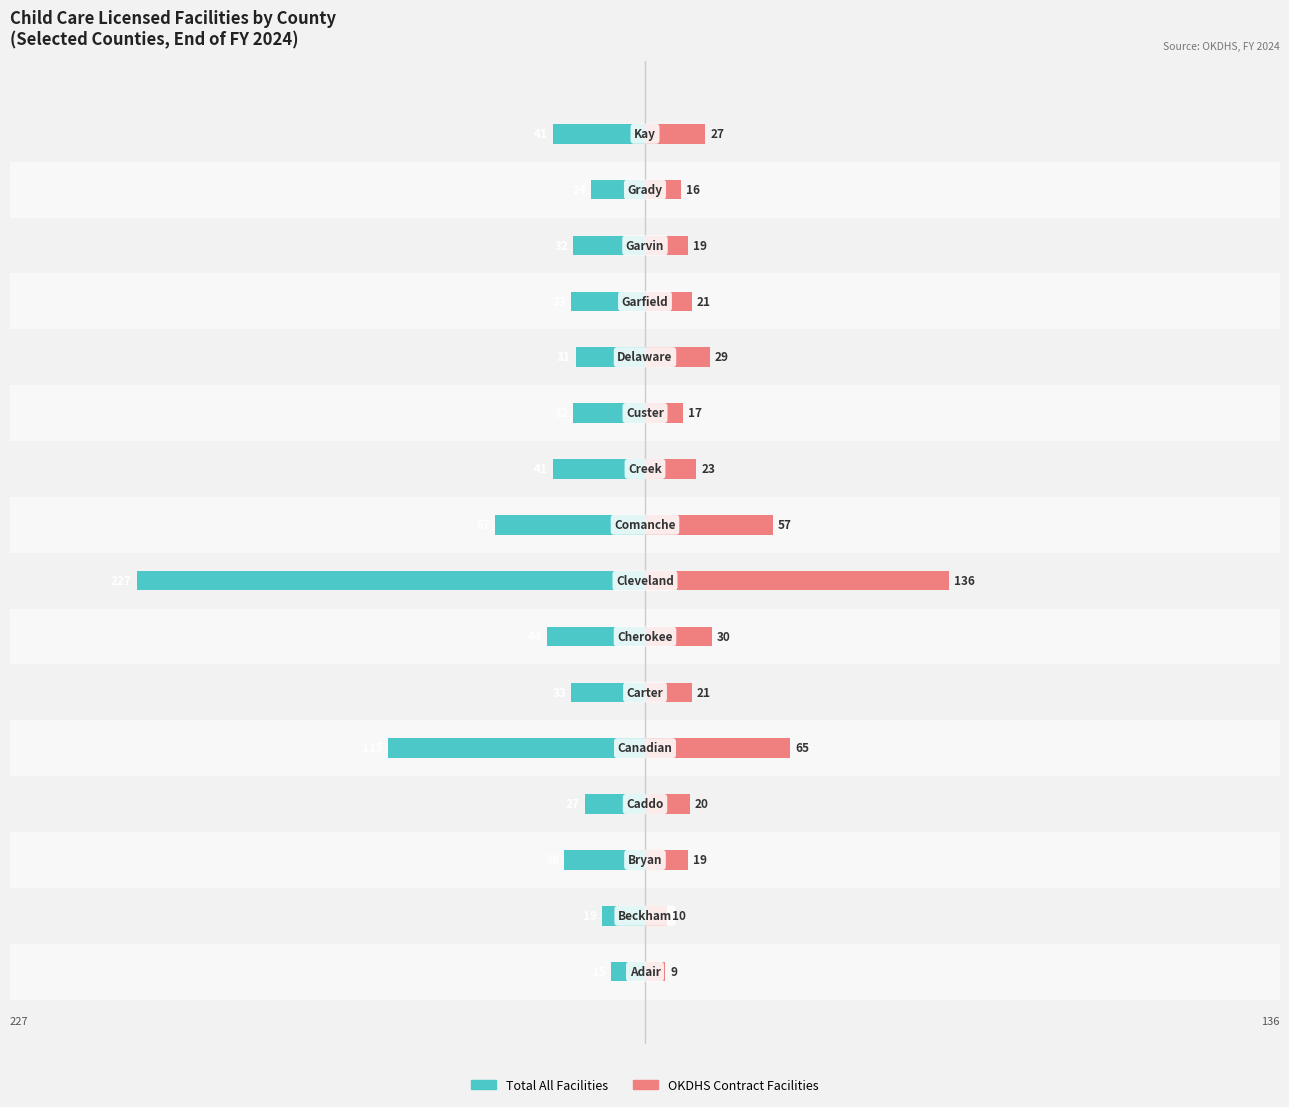

Reading left to right, extract all data points from this chart.

Total All Facilities: 0=-15	1=-19	2=-36	3=-27	4=-115	5=-33	6=-44	7=-227	8=-67	9=-41	10=-32	11=-31	12=-33	13=-32	14=-24	15=-41
Total OKDHS Contract Facilities: 0=9	1=10	2=19	3=20	4=65	5=21	6=30	7=136	8=57	9=23	10=17	11=29	12=21	13=19	14=16	15=27